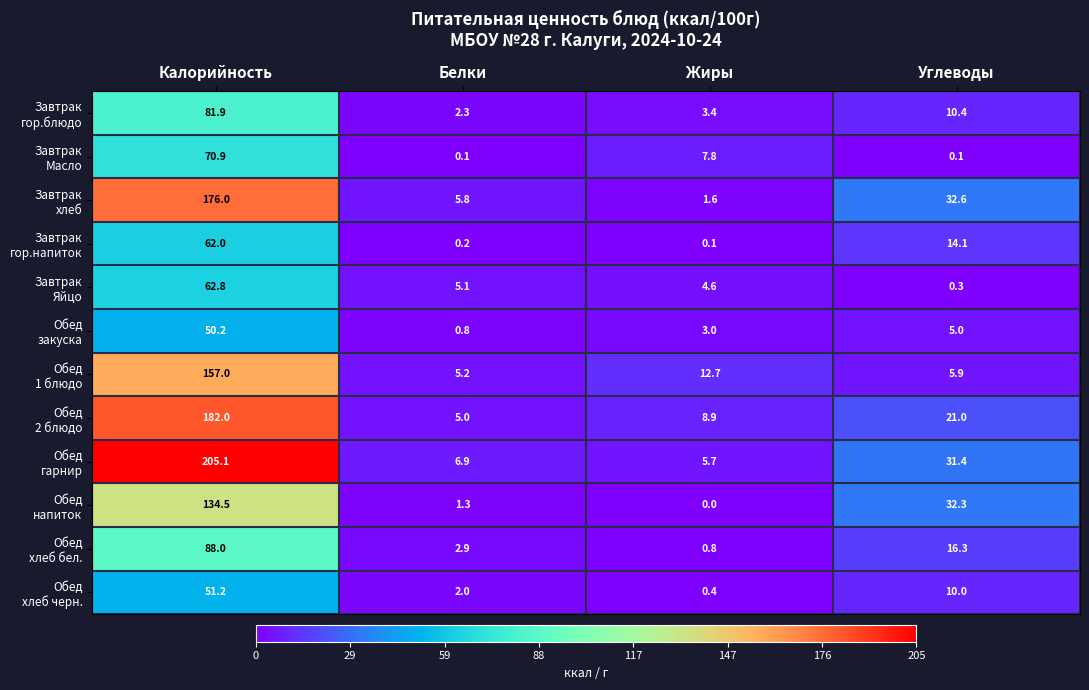

At which category is the sum across all series the highest?

Калорийность